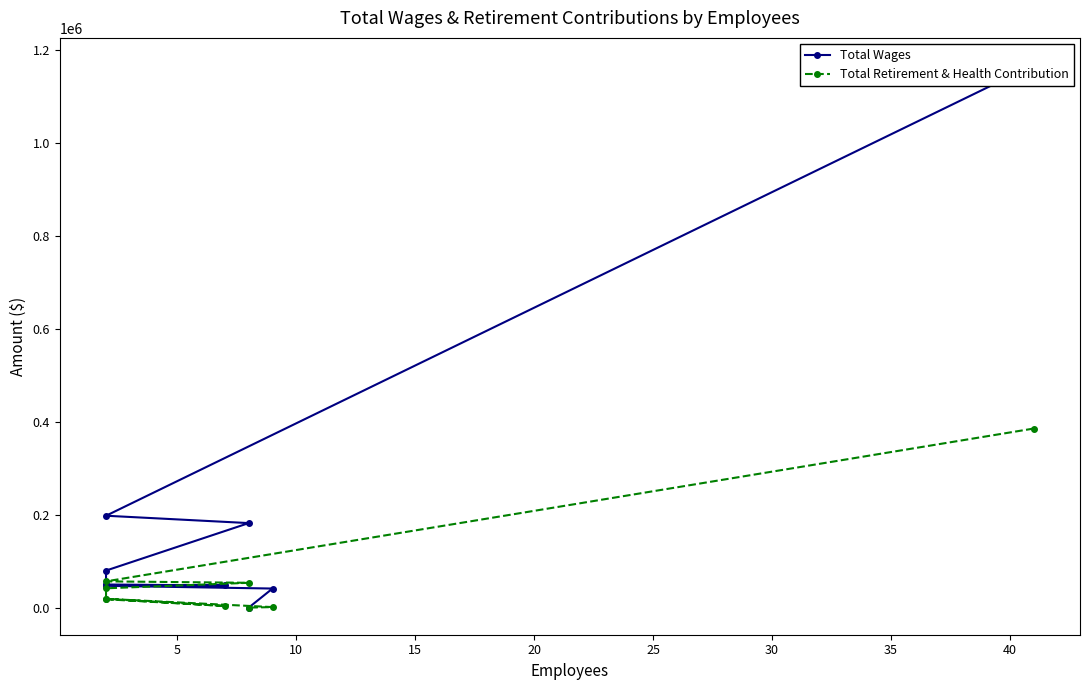

True or false: Total Retirement & Health Contribution and Total Wages intersect in this chart.

False